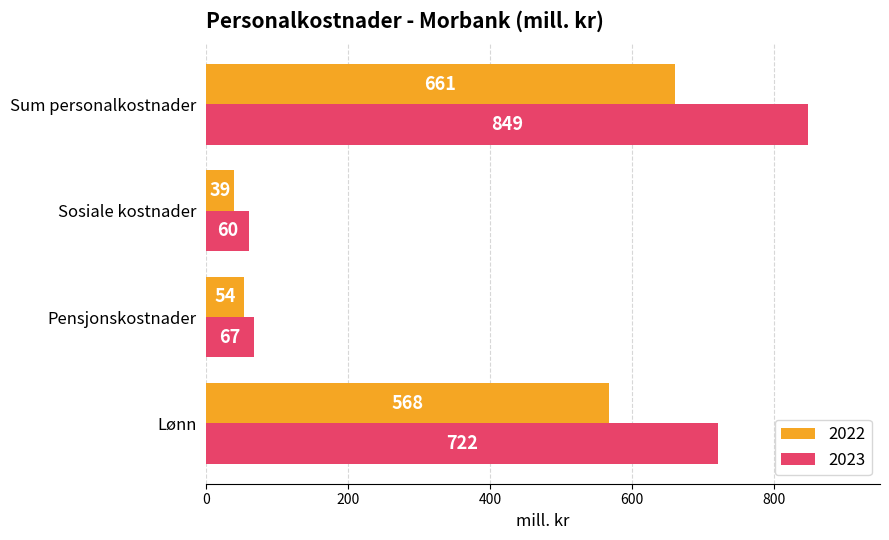

At which category is the sum across all series the highest?

Sum personalkostnader